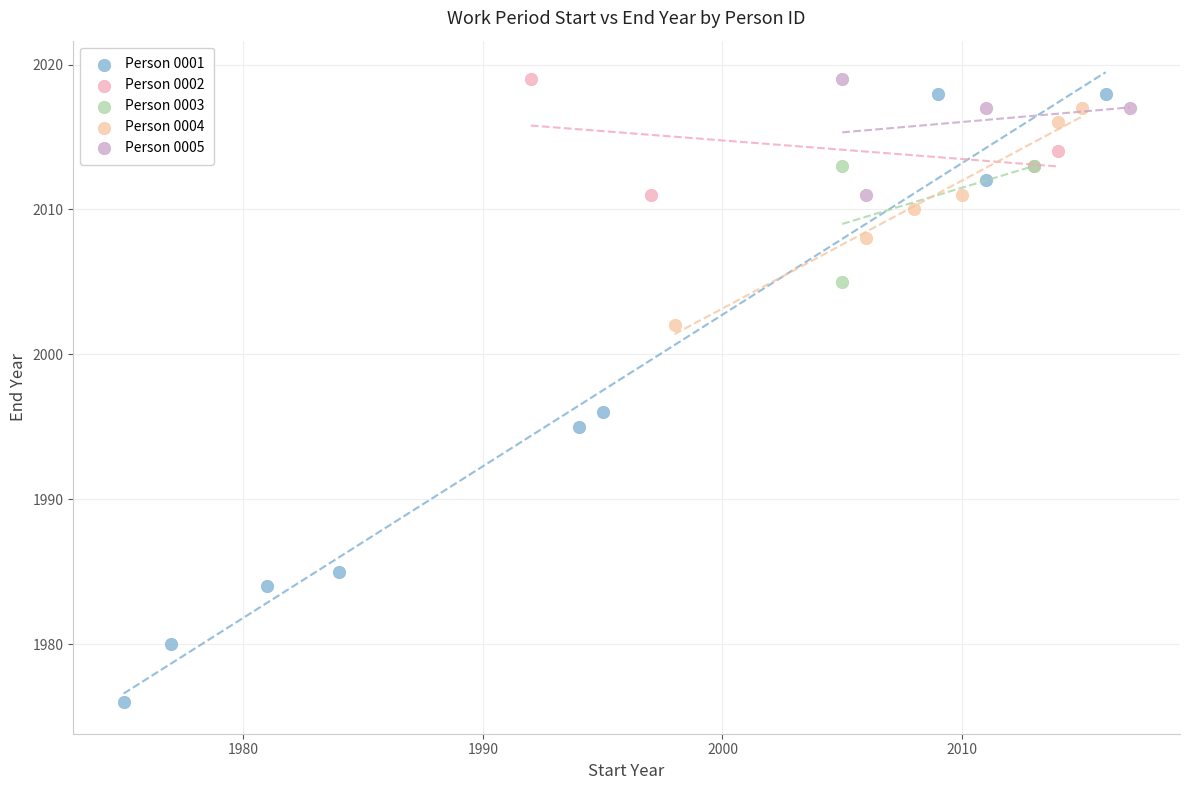

Which series has the largest Y range (max minus min)?

Person 0001